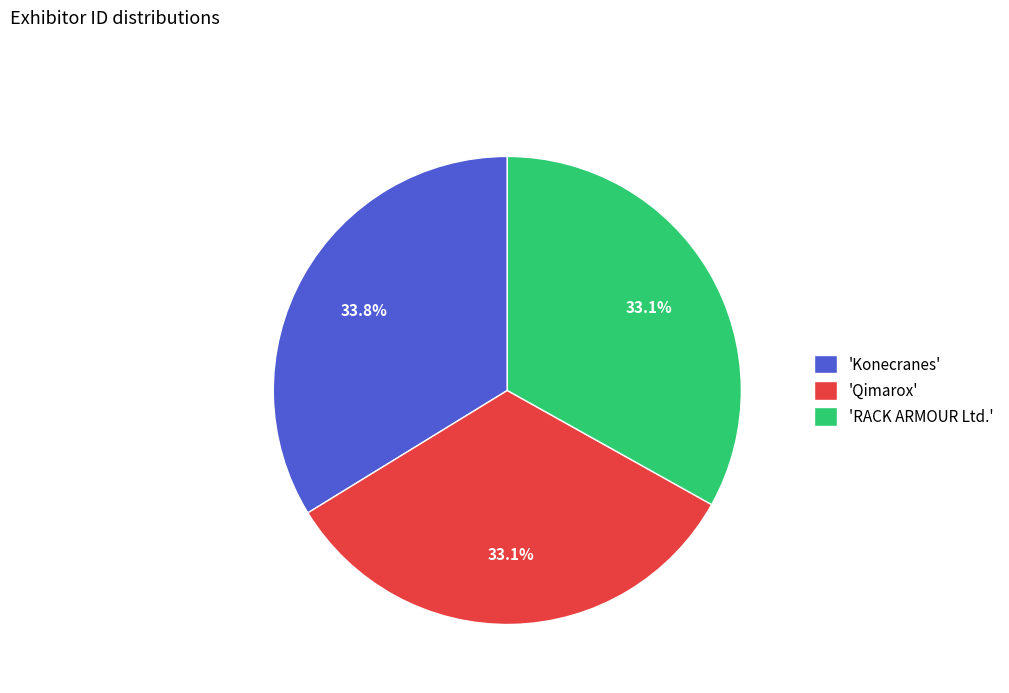

Does 'Konecranes' account for over 50% of the chart?

No